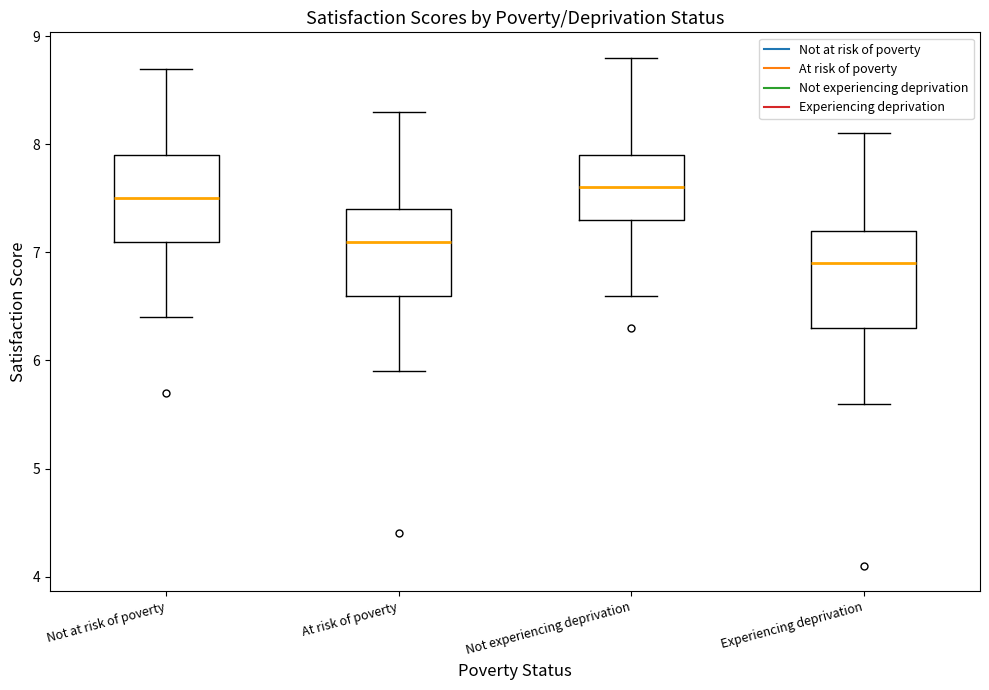

Which box has the lowest median line?

Experiencing deprivation